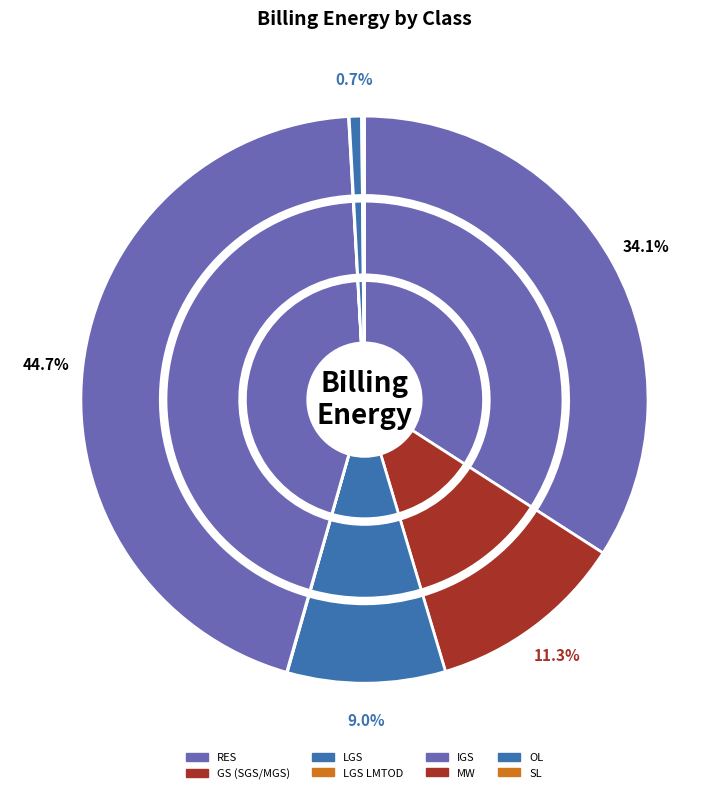

Between GS (SGS/MGS) and OL, which is larger?

GS (SGS/MGS)